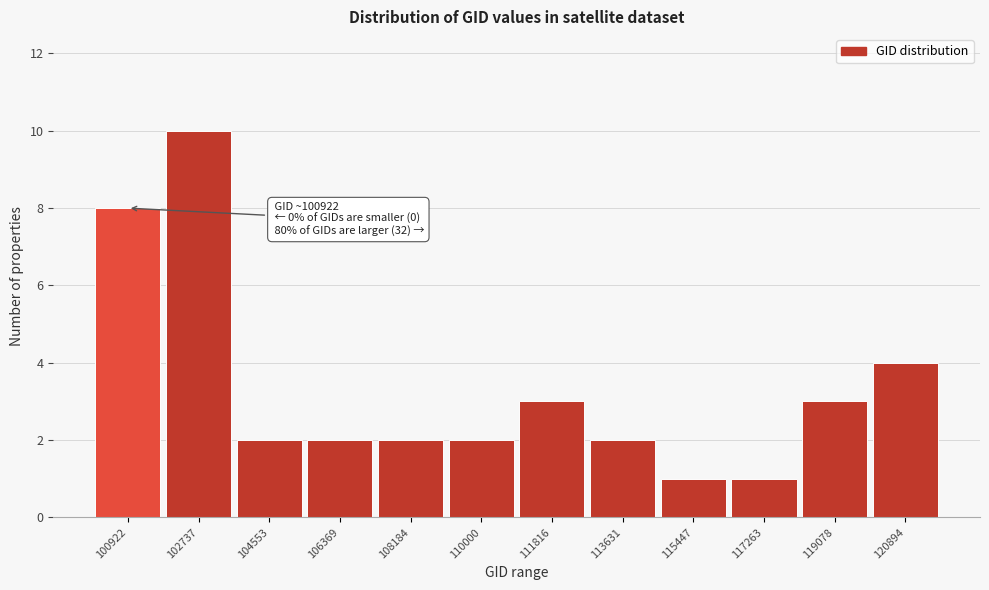

Reading right to left, extract all data points from this chart.

4	3	1	1	2	3	2	2	2	2	10	8